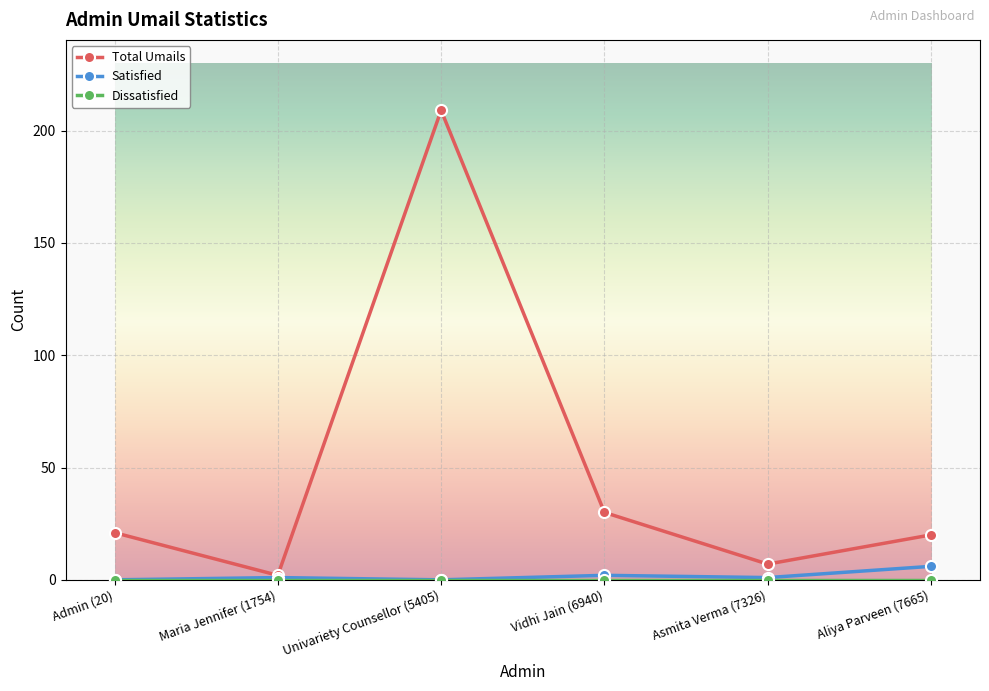

What is the difference between the highest and lowest values at Vidhi Jain (6940)?

30